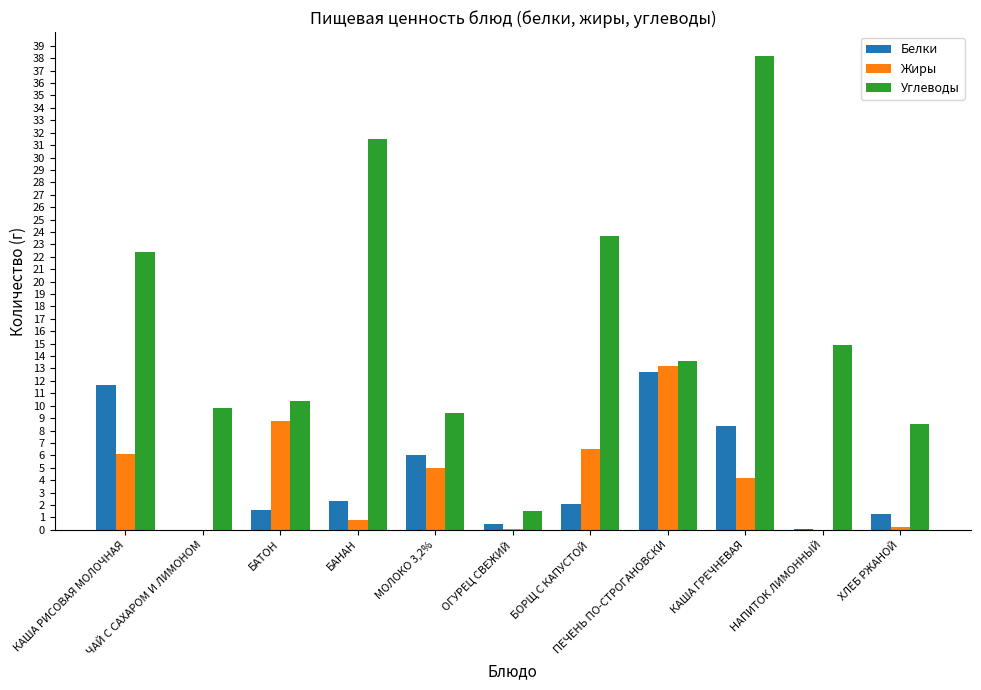

What is the sum of all Белки values?

46.7